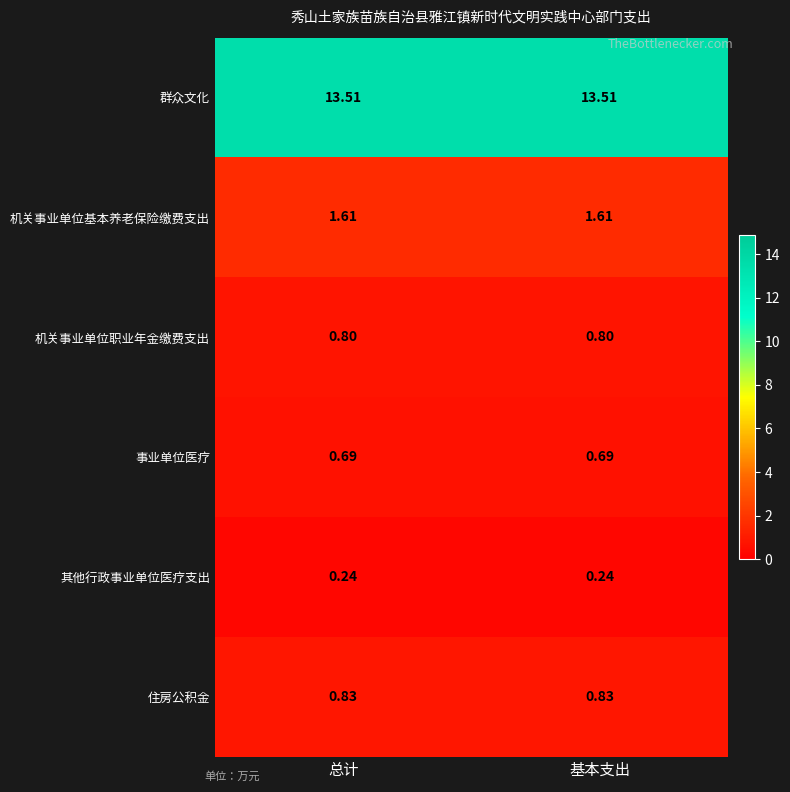

Is the value of 机关事业单位基本养老保险缴费支出 at 基本支出 greater than the value of 机关事业单位职业年金缴费支出 at 总计?

Yes